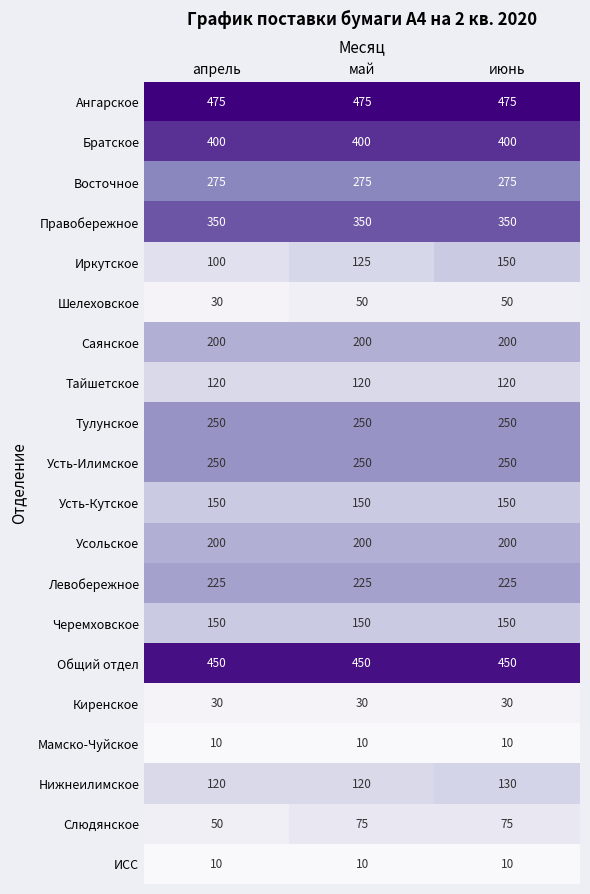

What is the minimum value shown in the chart?

10